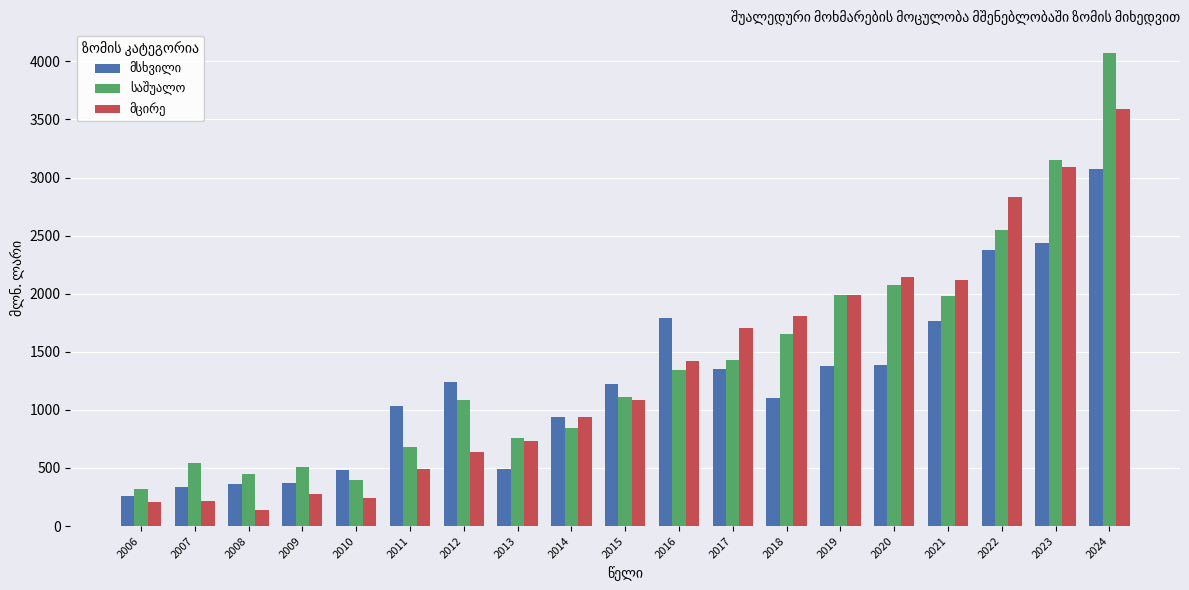

At which category does the chart reach its peak across all series?

2024